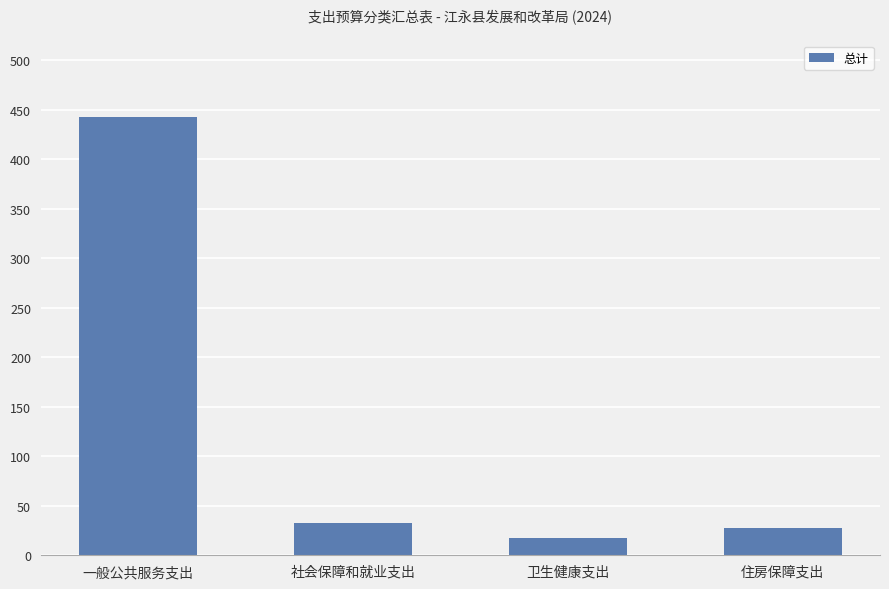

At which label is the value closest to 230?

社会保障和就业支出